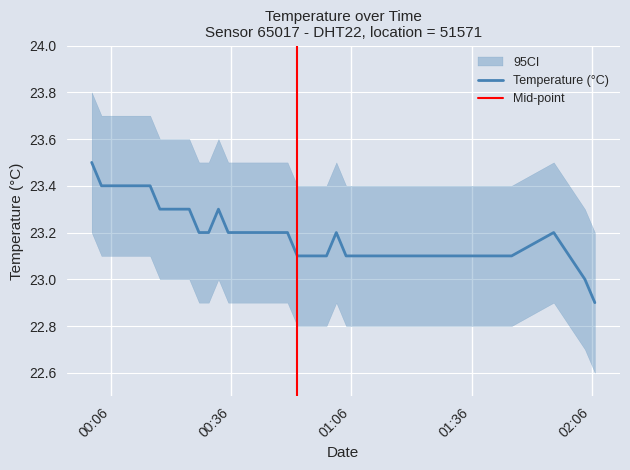

What is the average value?

23.2